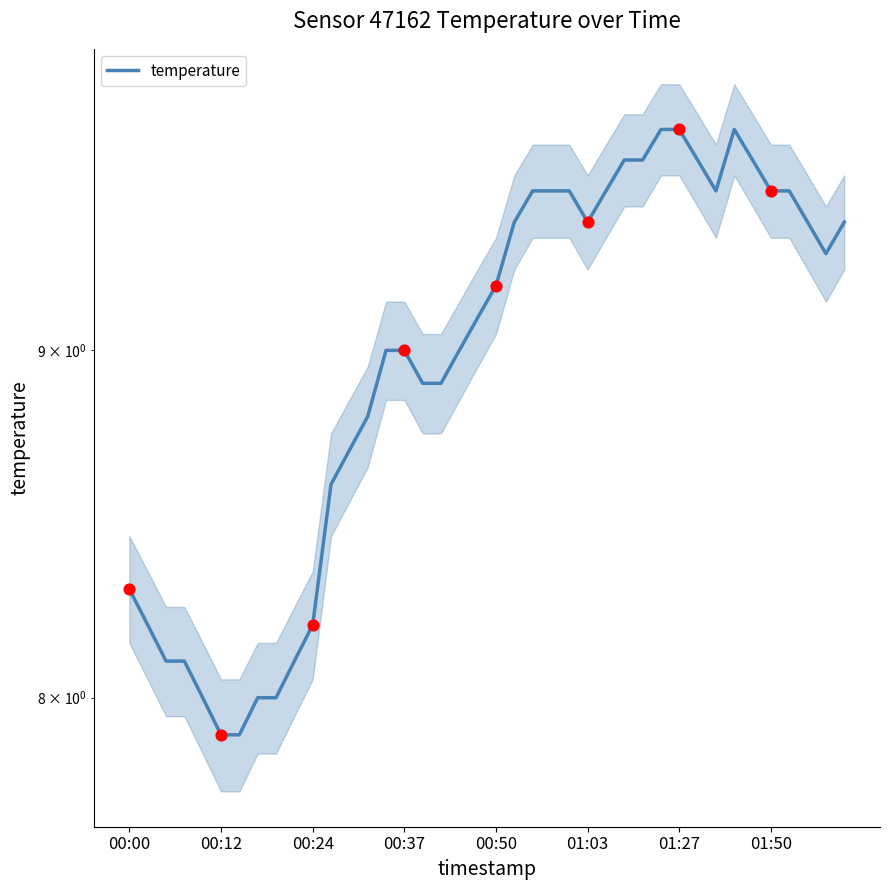

What is the change in value from 00:50 to 10?

+0.2